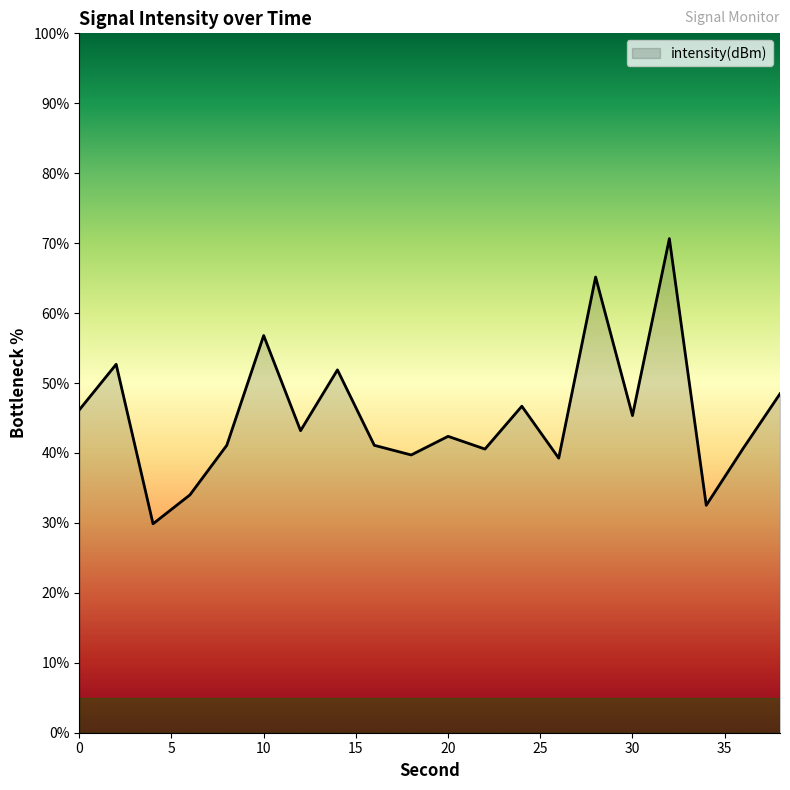

What is the difference between the second highest and minimum values?

35.3